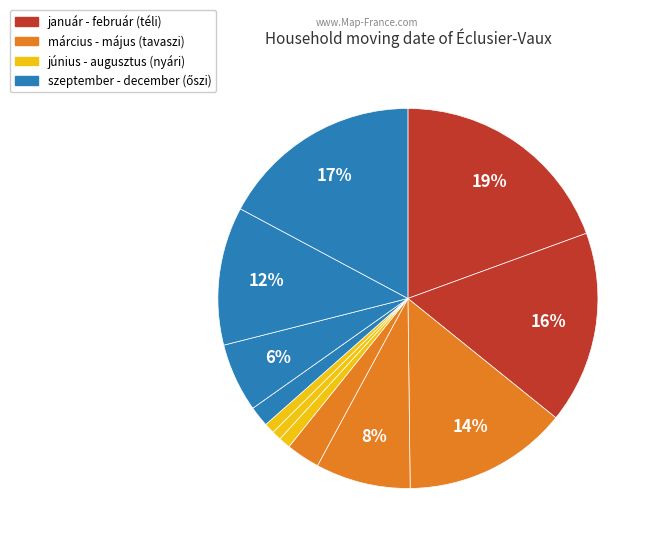

Count the number of slices in the pie.

12